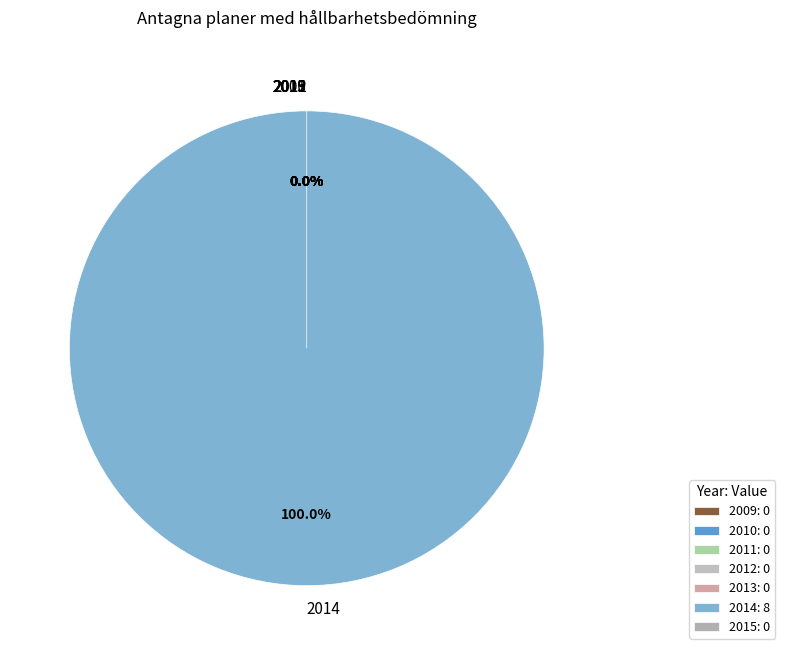

What is the smallest slice in the pie chart?

2009